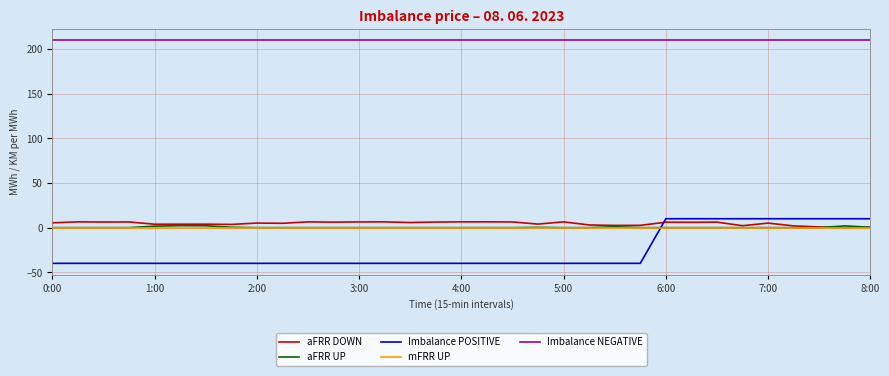

In aFRR UP, how many points are higher than both neighbors (excluding endpoints)?

4